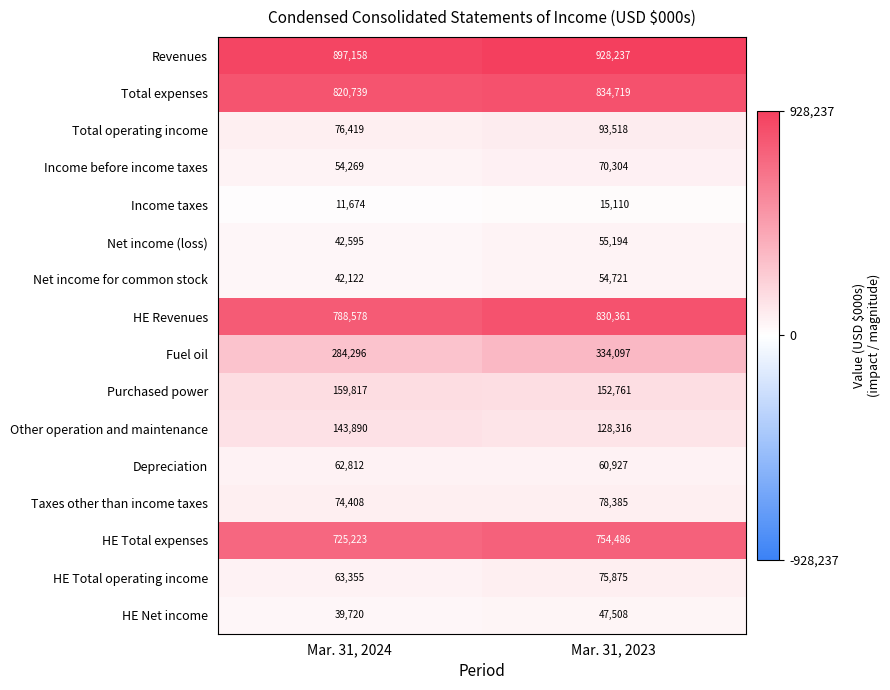

What value does the Total operating income series have at Mar. 31, 2024, to the nearest 50?

76400